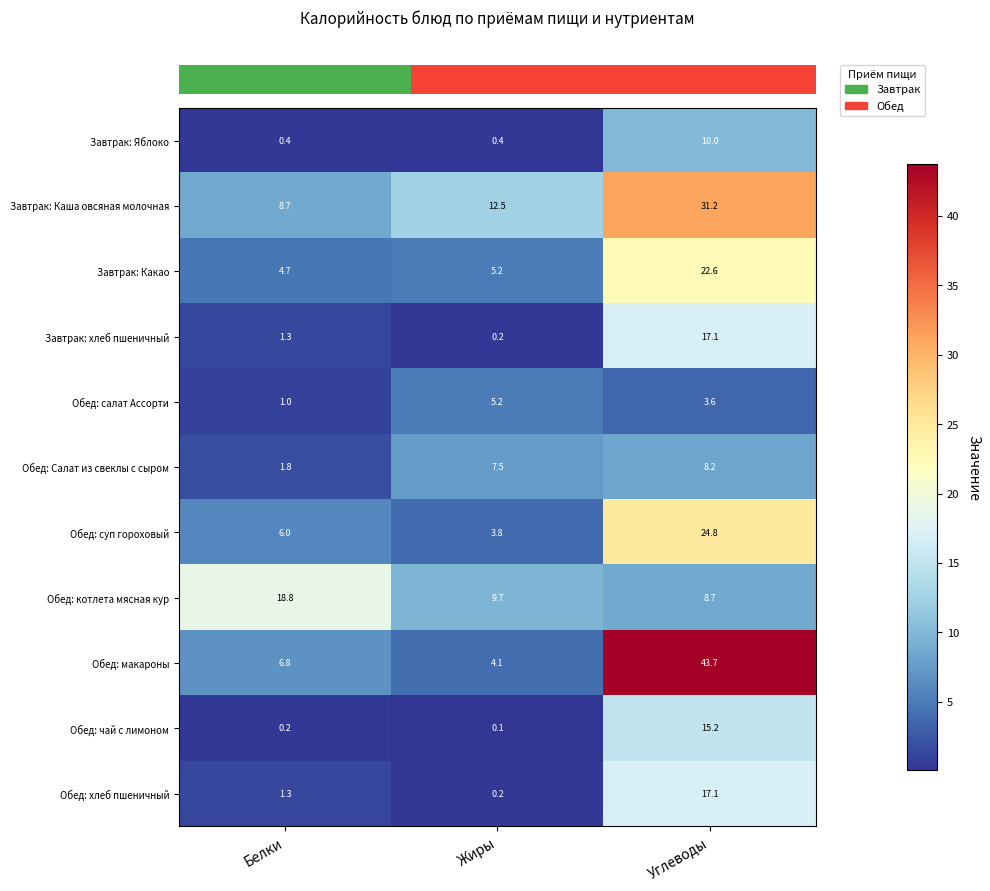

Which series has the largest range (max minus min)?

Обед: макароны